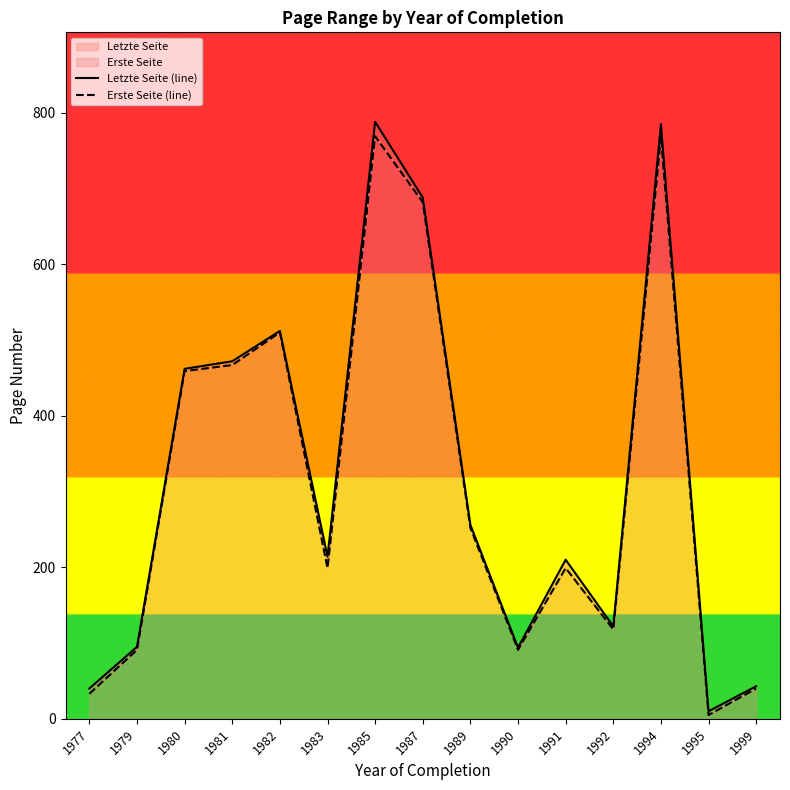

What is the total value across all series at 1982?

1022